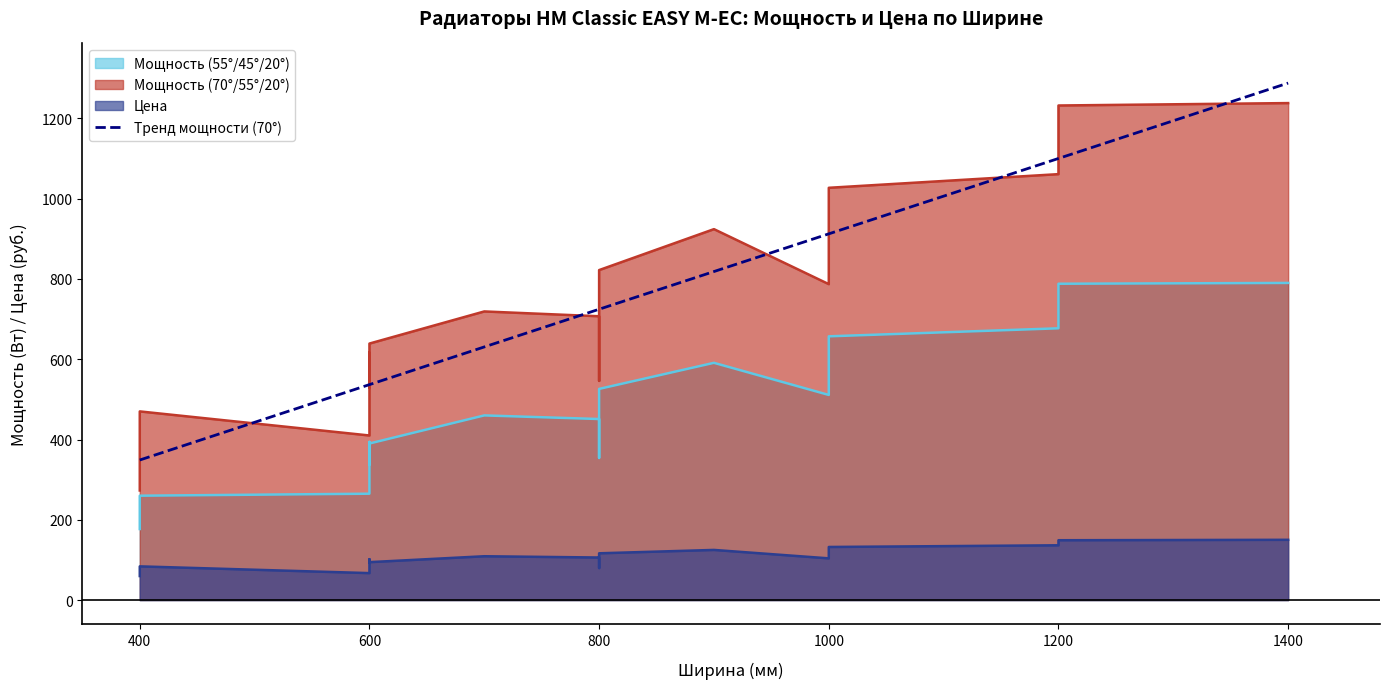

True or false: Мощность (55°/45°/20°) and Мощность (70°/55°/20°) cross at least once.

False